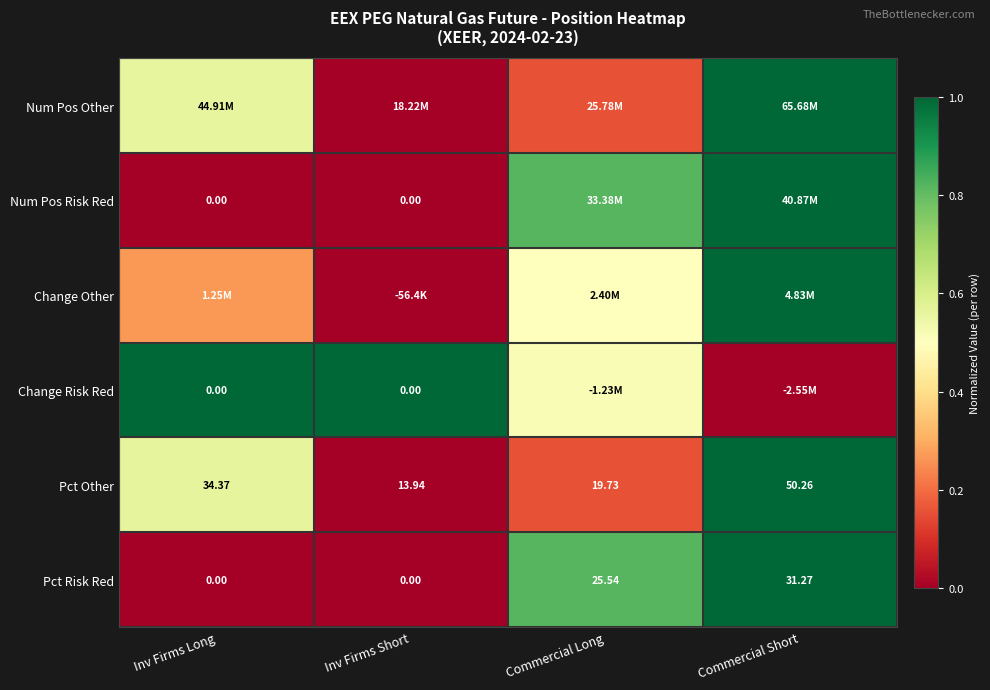

What is the spread (max minus min) of values at Commercial Long?

0.7